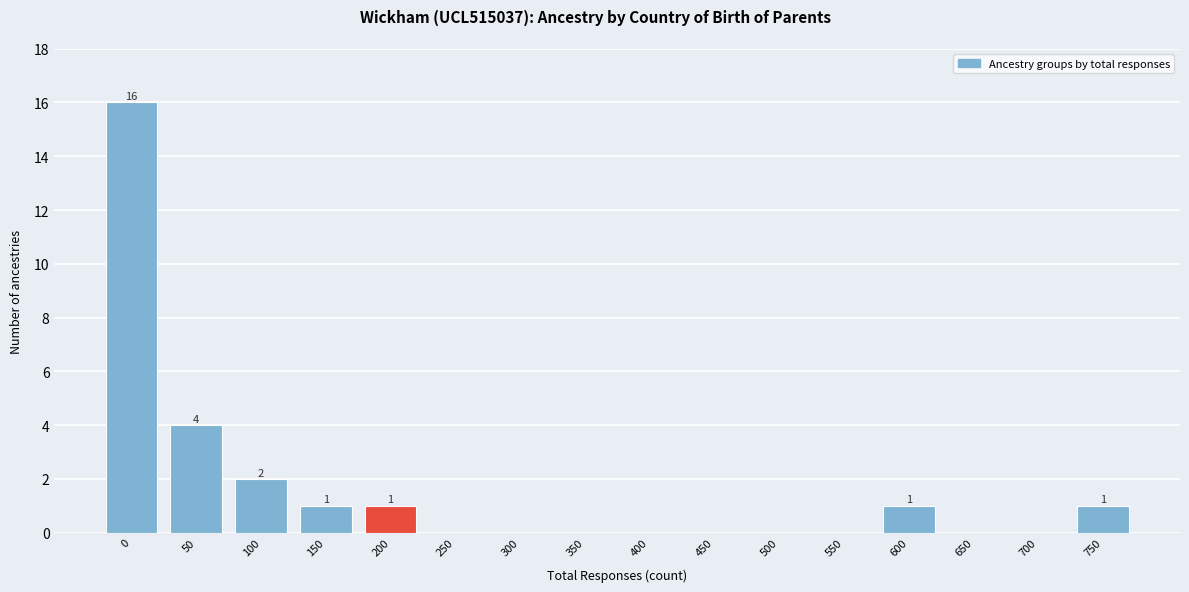

Reading right to left, extract all data points from this chart.

750=1	700=0	650=0	600=1	550=0	500=0	450=0	400=0	350=0	300=0	250=0	200=1	150=1	100=2	50=4	0=16